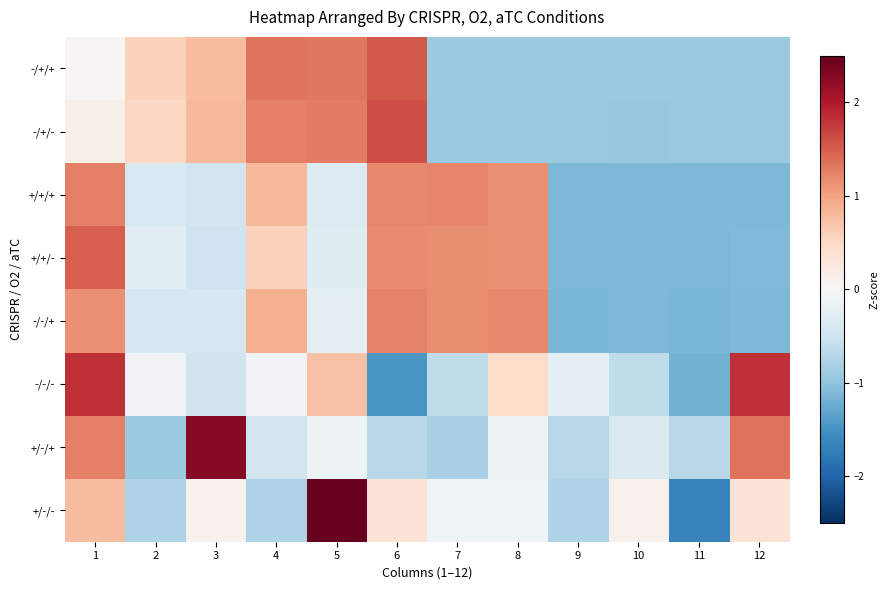

What is the minimum value shown in the chart?

-1.7